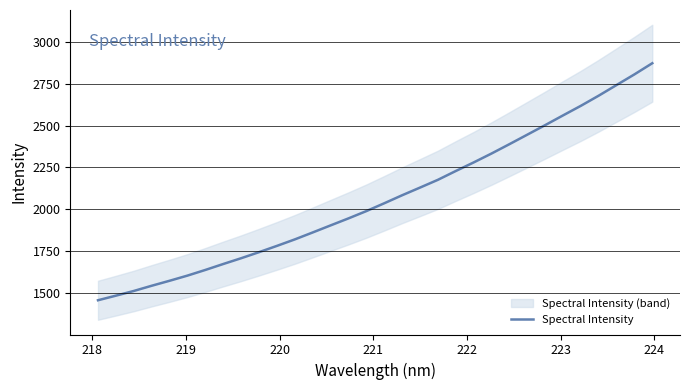

What is the lowest value of the Spectral Intensity series?

1456.7